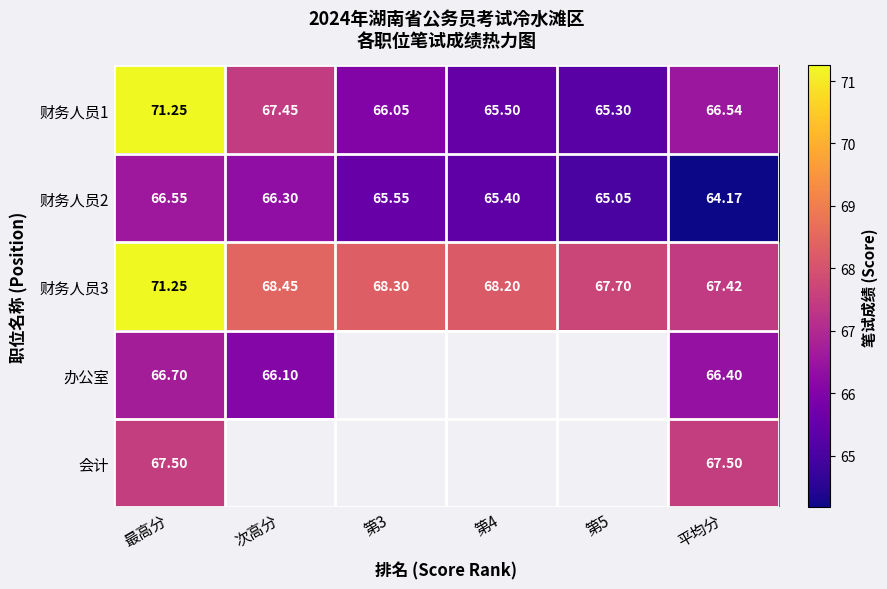

The 财务人员2 series shows 35.0 at 平均分. True or false?

False